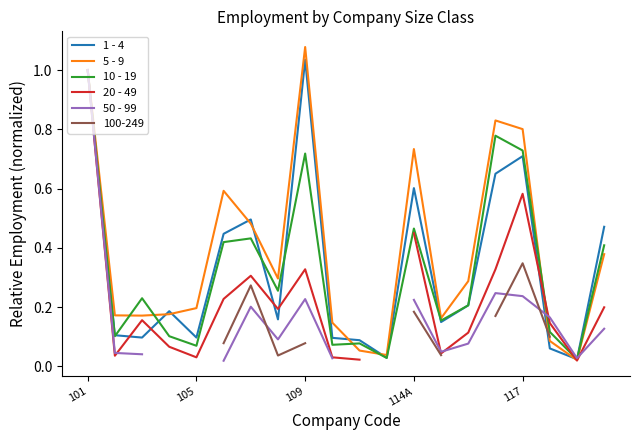

Which series ends up on top after the final intersection of 20 - 49 and 10 - 19?

10 - 19